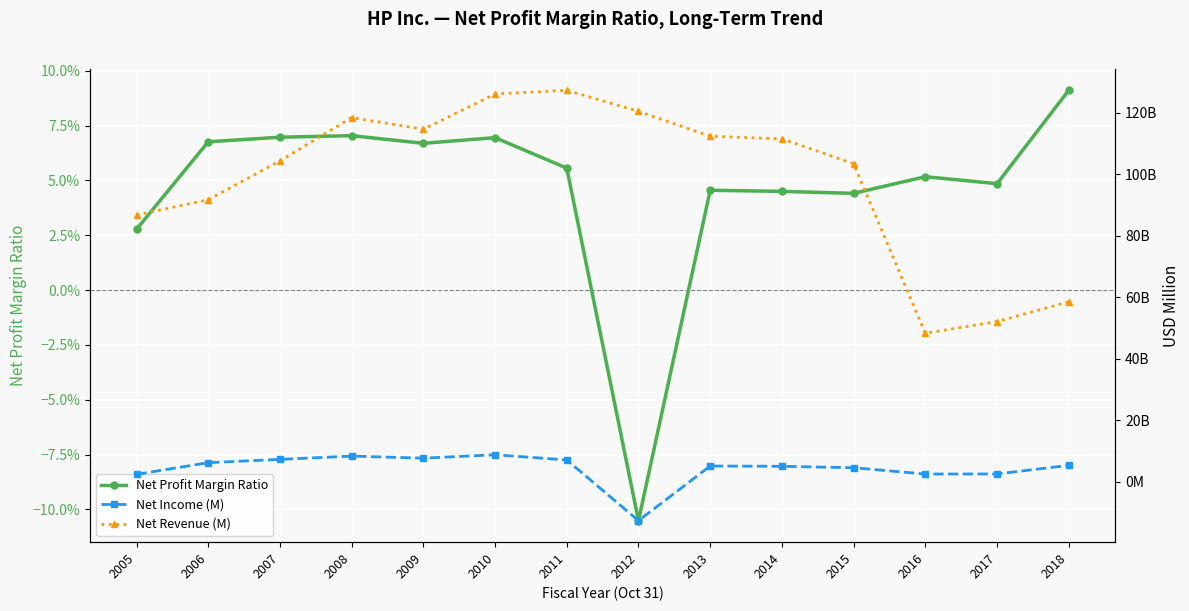

True or false: Net Revenue (M) and Net Income (M) cross at least once.

False